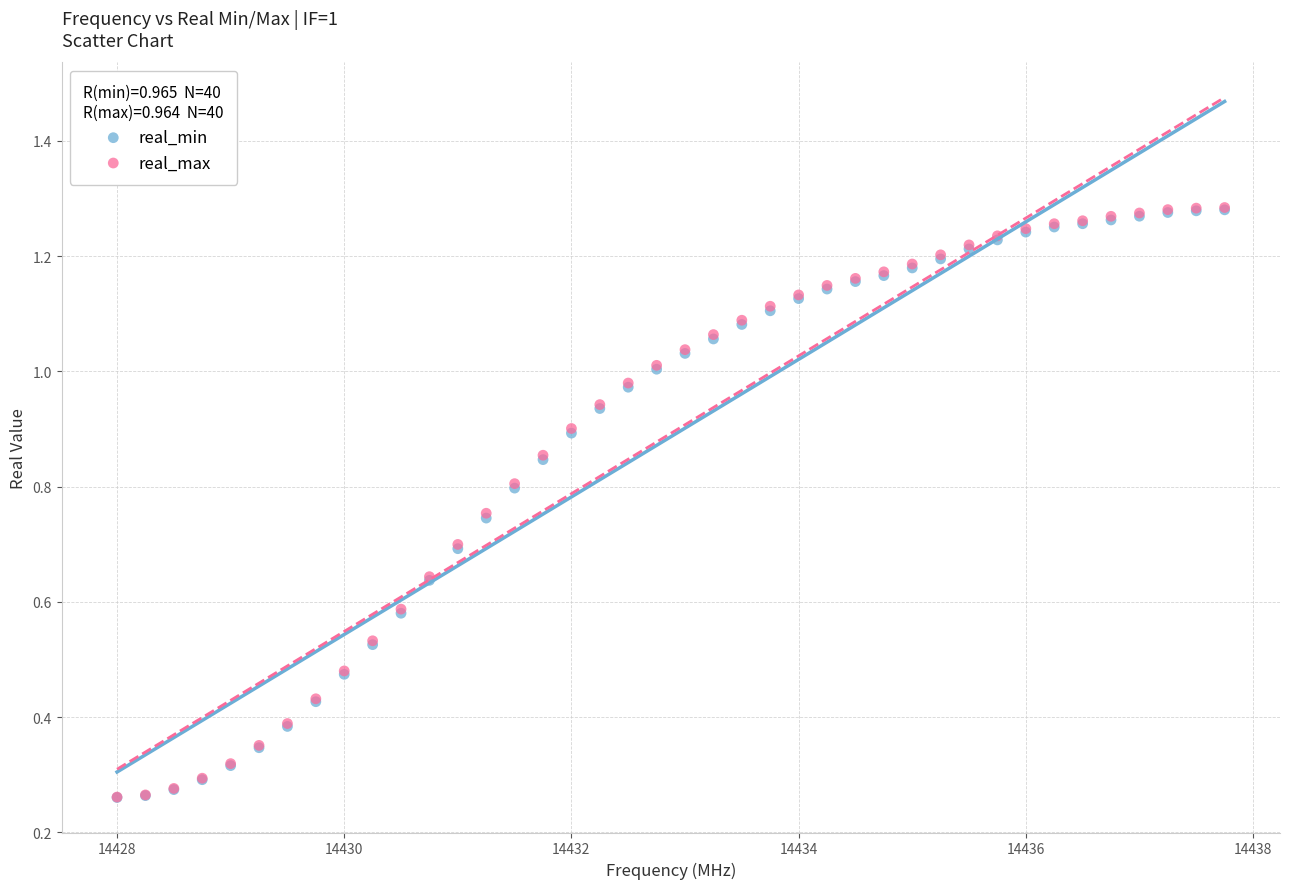

What are all the series names shown in the legend?

real_min, real_max